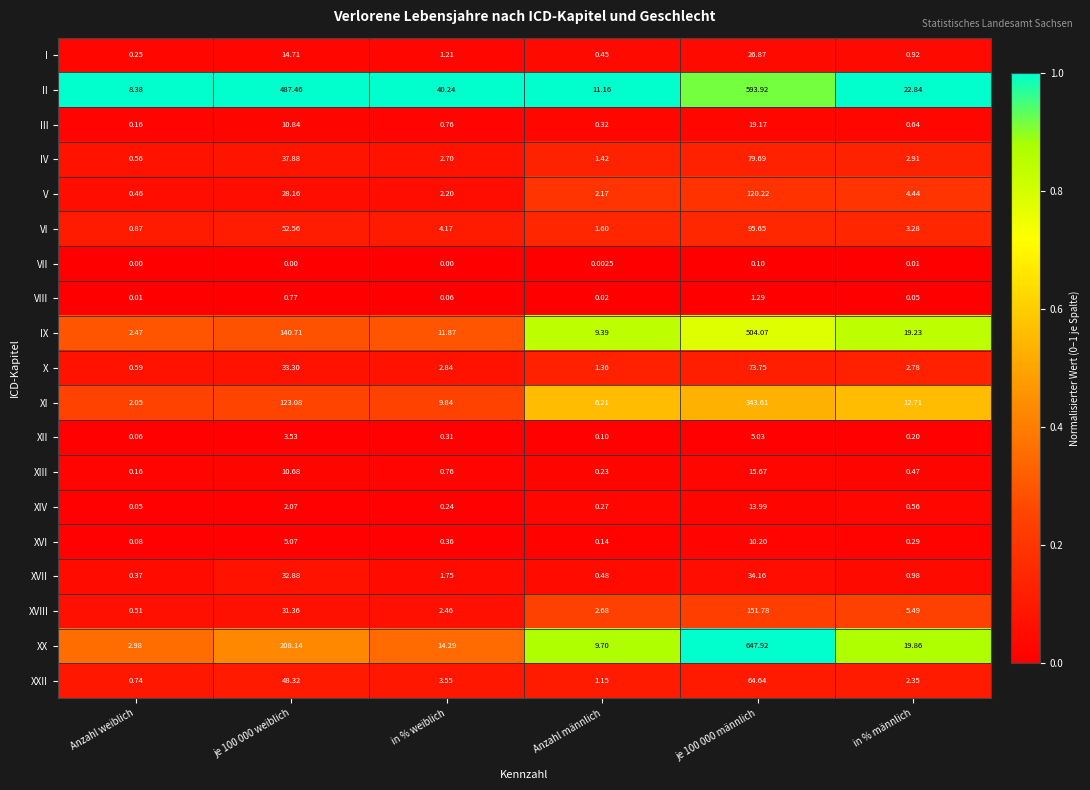

Rank the series at je 100 000 männlich from highest to lowest value.

XX, II, IX, XI, XVIII, V, VI, IV, X, XXII, XVII, I, III, XIII, XIV, XVI, XII, VIII, VII